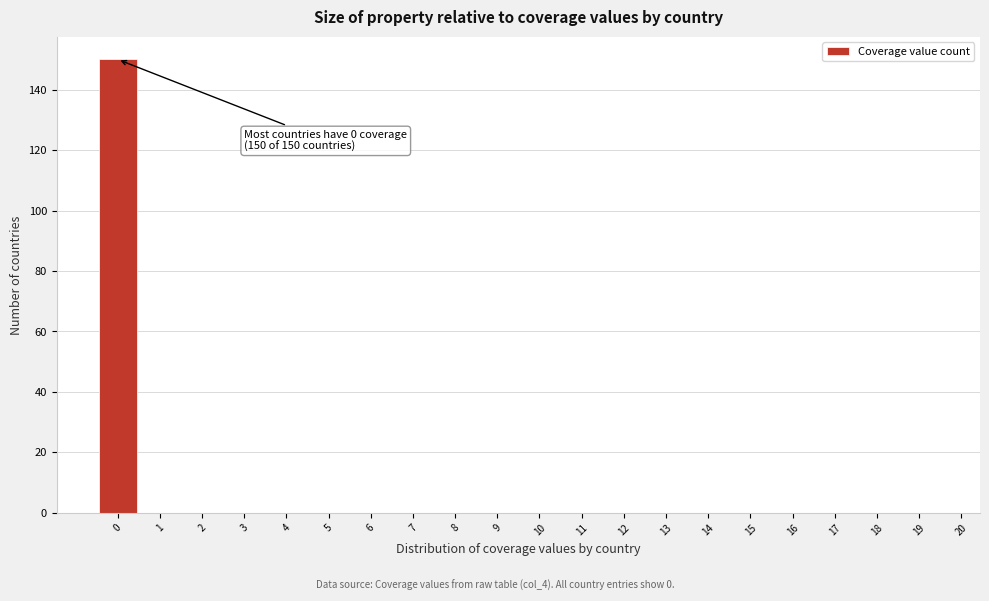

Reading left to right, transcribe all the data shown in this chart.

0=150	1=0	2=0	3=0	4=0	5=0	6=0	7=0	8=0	9=0	10=0	11=0	12=0	13=0	14=0	15=0	16=0	17=0	18=0	19=0